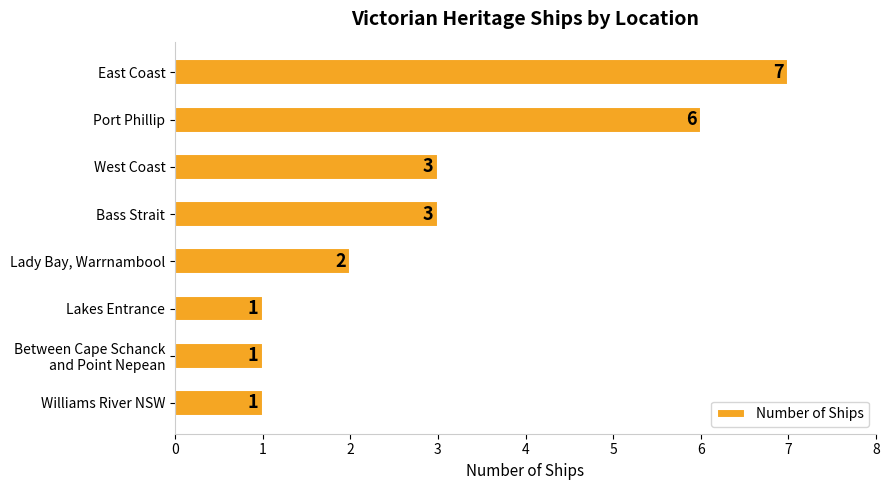

What is the change in value from Port Phillip to Lady Bay, Warrnambool?

-4